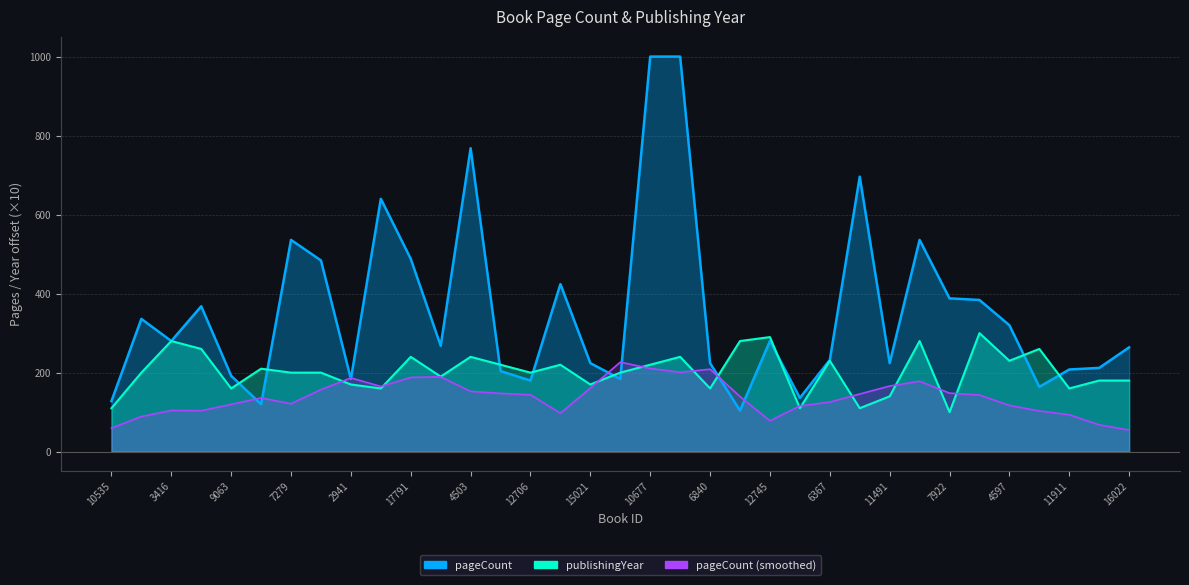

At which category is the sum across all series the highest?

10678